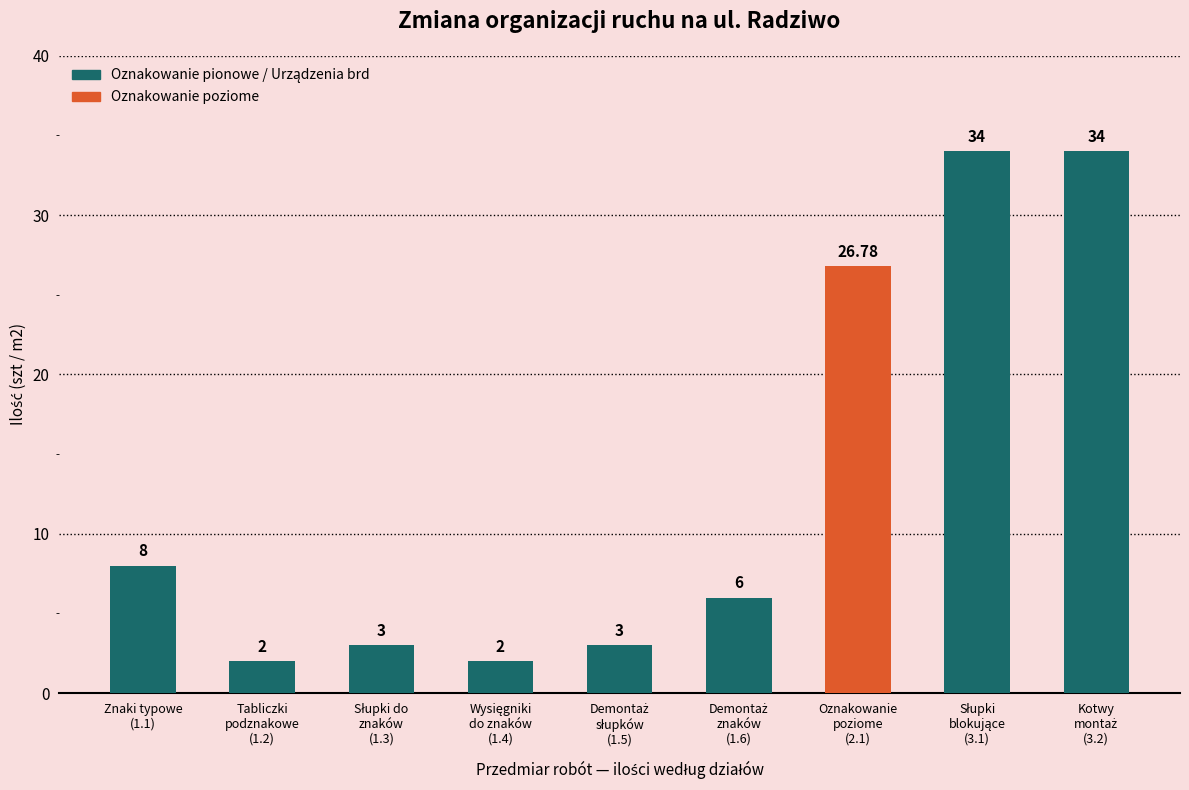

What is the maximum value shown in the chart?

34.0